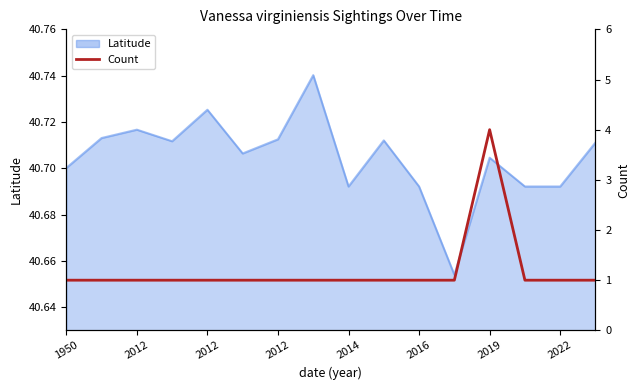

What is the value of the 11th point from the left?

1